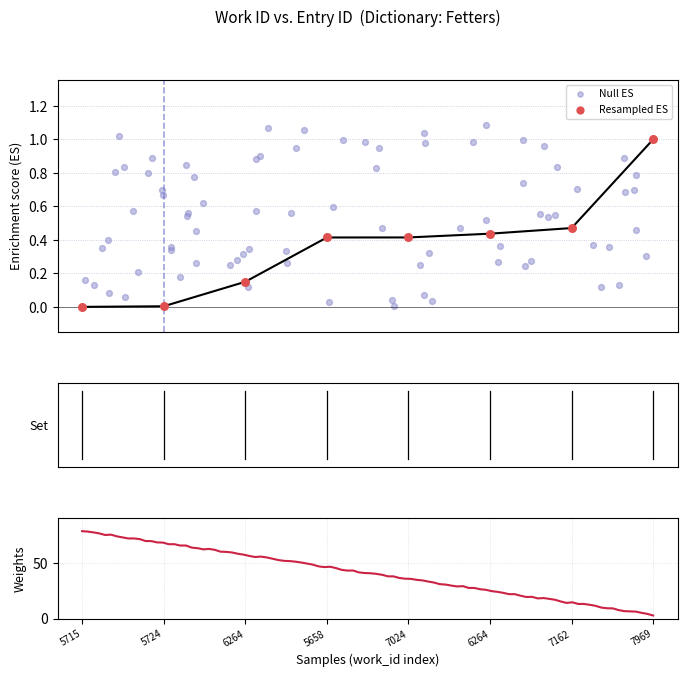

Which has a higher value, 5724 or 7024?

7024